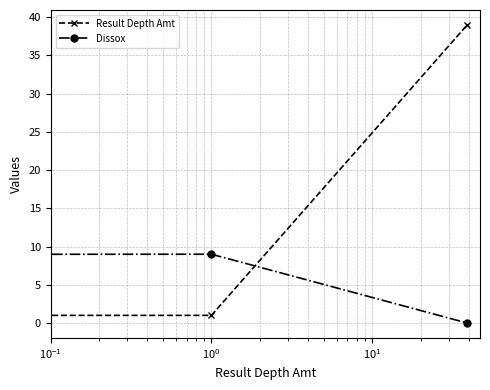

Which series has the largest range (max minus min)?

Result Depth Amt